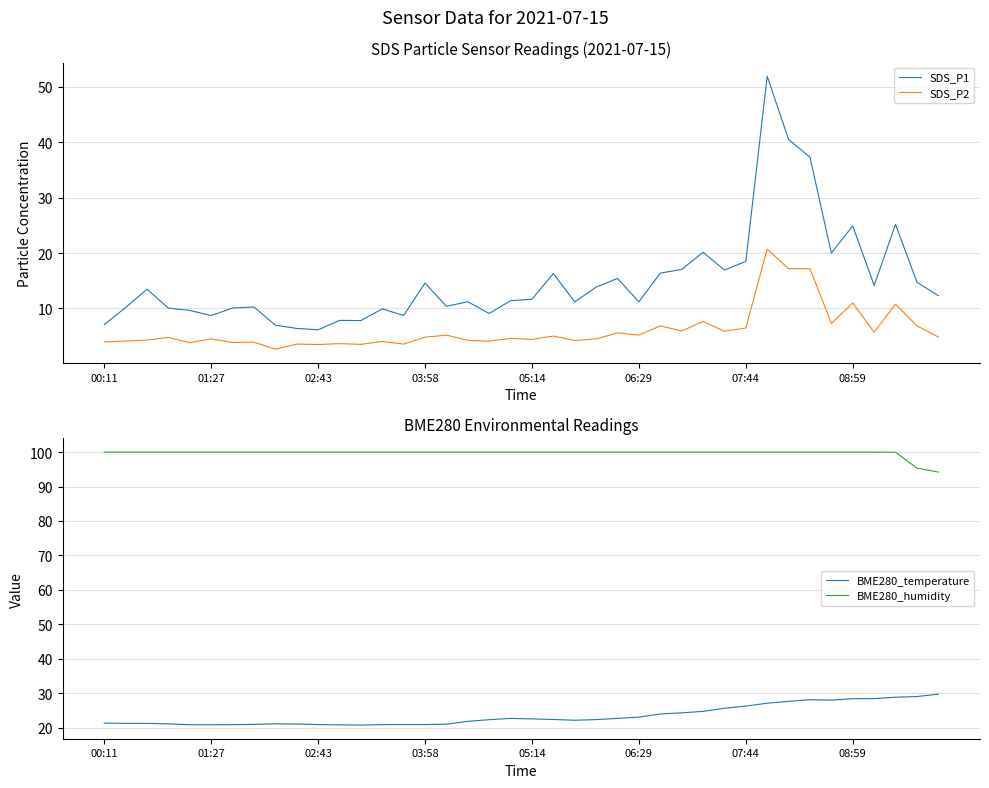

True or false: SDS_P1 has a value of 29.1 at 07:44.

False